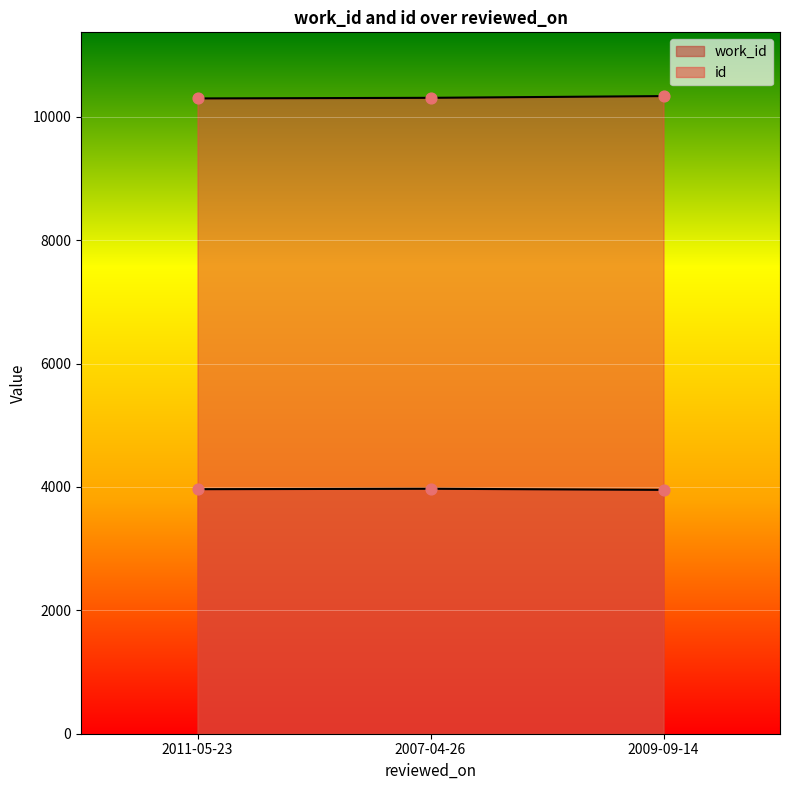

What is the total value across all series at 2007-04-26?

14279